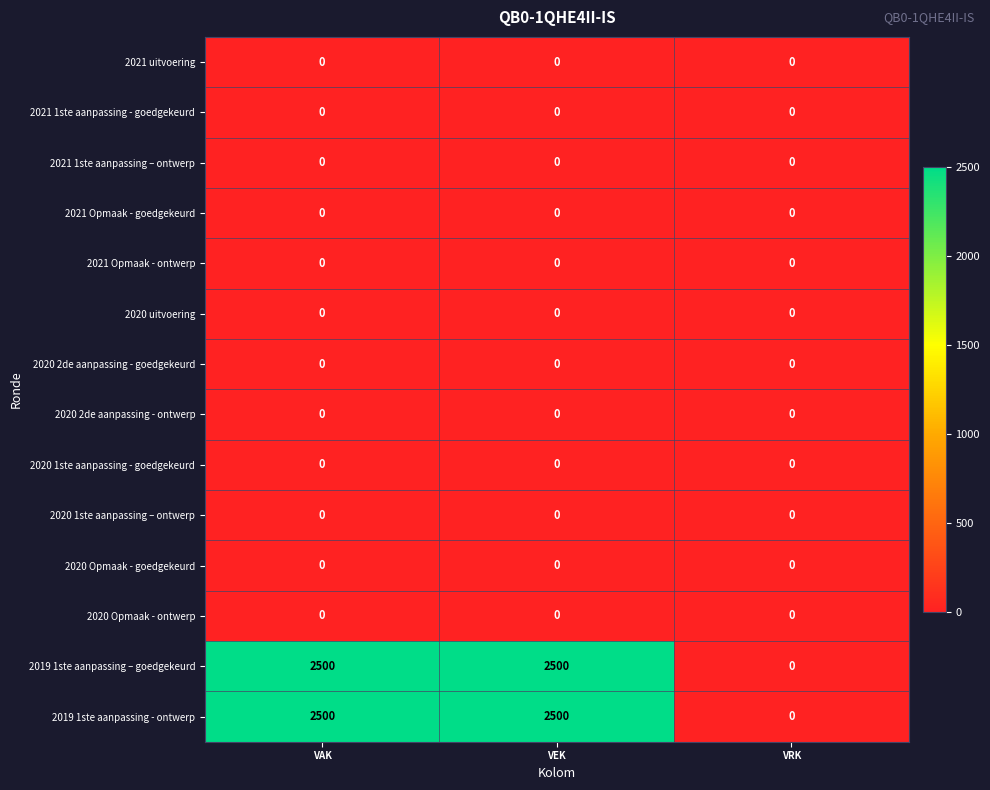

What is the difference between the highest and lowest values at VEK?

2500